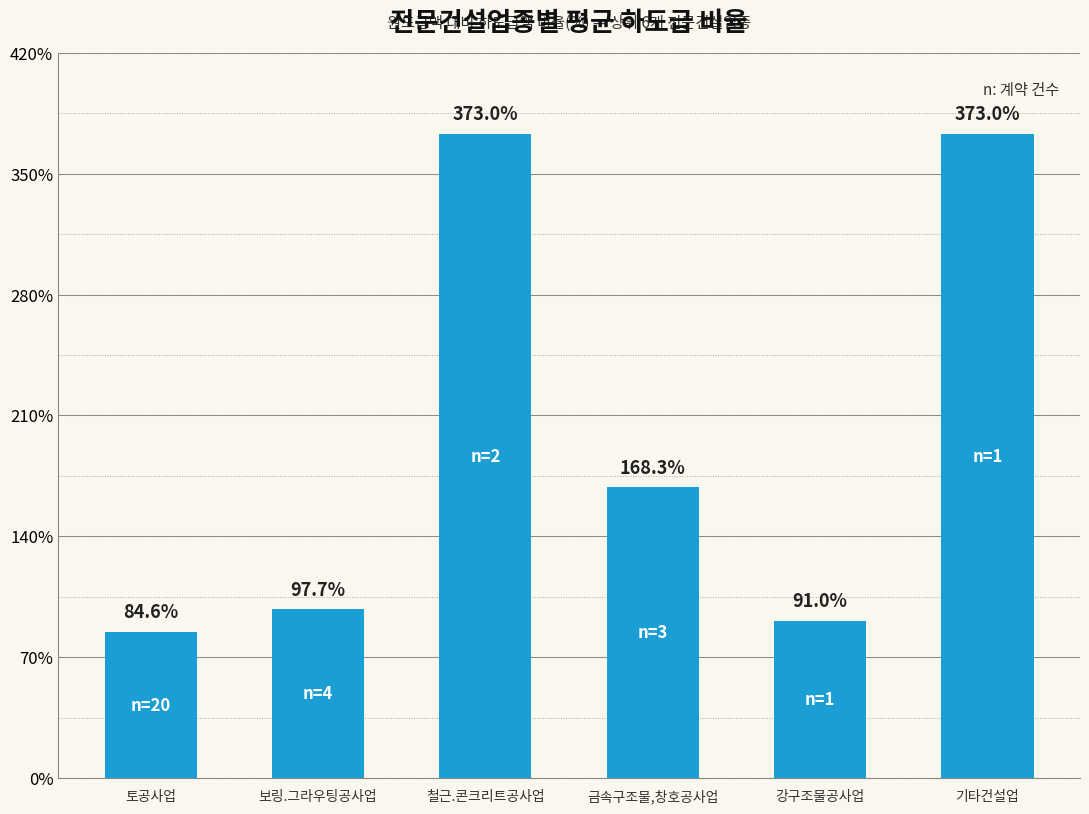

What is the change in value from 토공사업 to 강구조물공사업?

+6.4